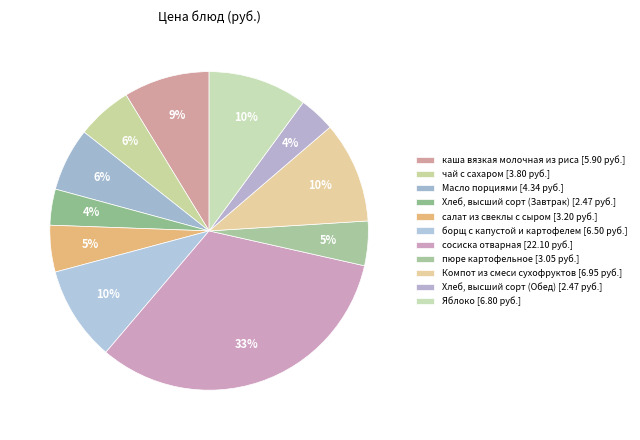

To the nearest percent, what is the combined percentage of чай с сахаром and Масло порциями?

12%